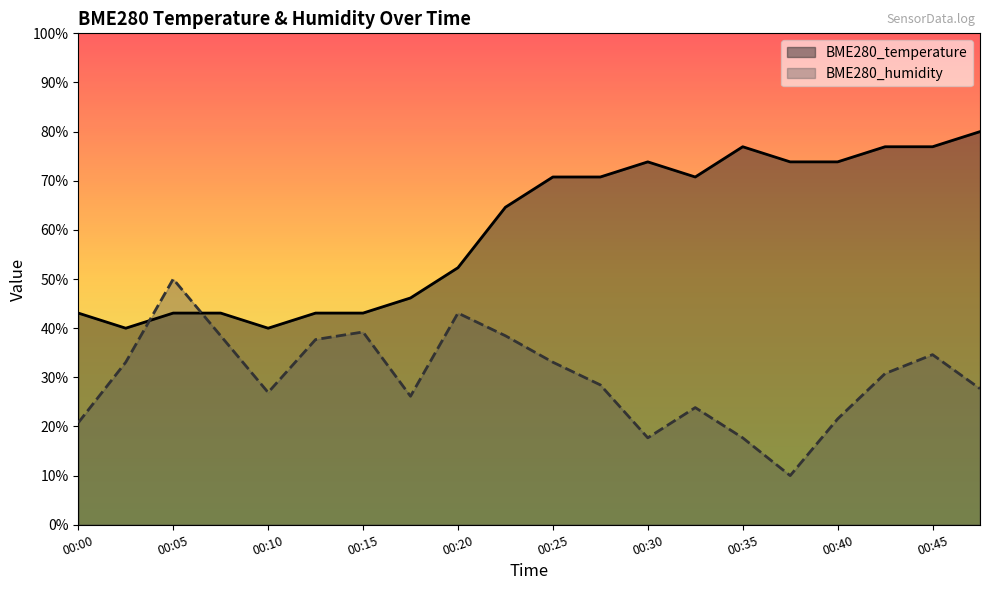

The BME280_humidity series shows 50.0 at 00:05. True or false?

True